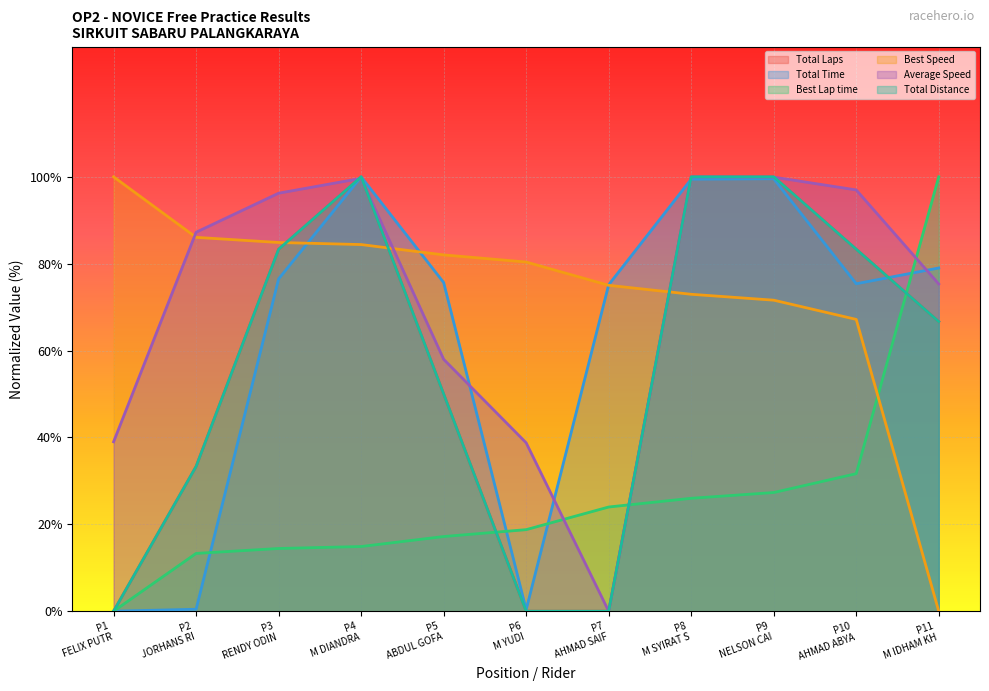

Which category has the lowest value across all series?

P1 FELIX PUTR